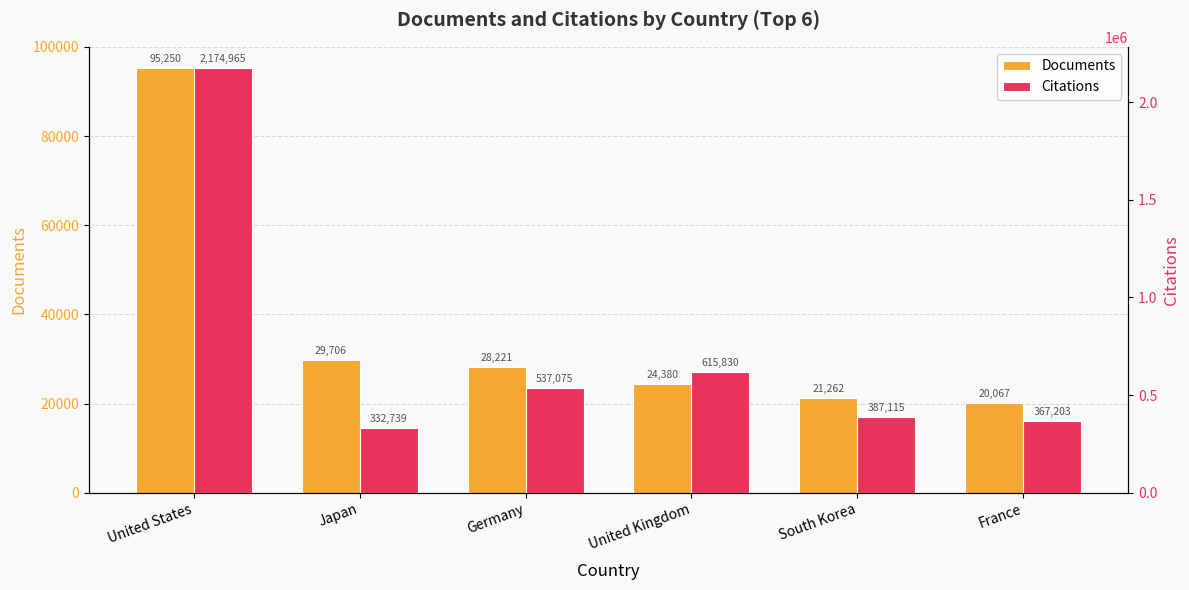

Which category has the lowest value across all series?

France